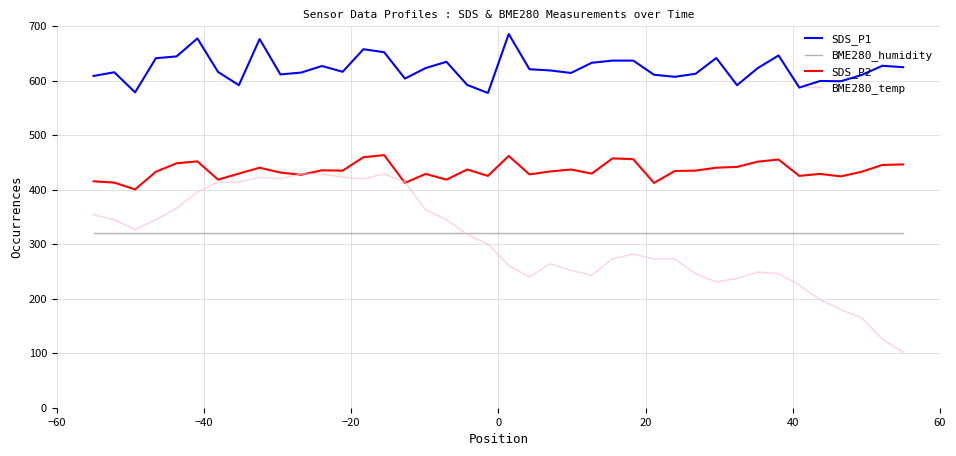

How many times do BME280_temp and BME280_humidity cross each other?

1